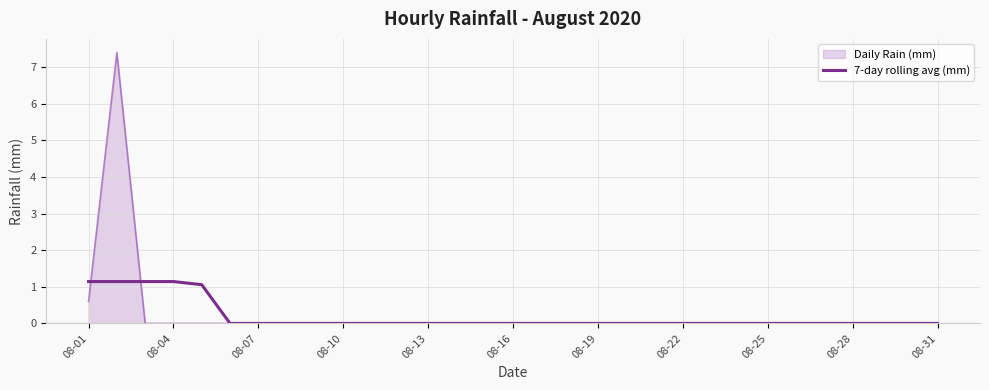

Which series has the largest range (max minus min)?

Daily Rain (mm)